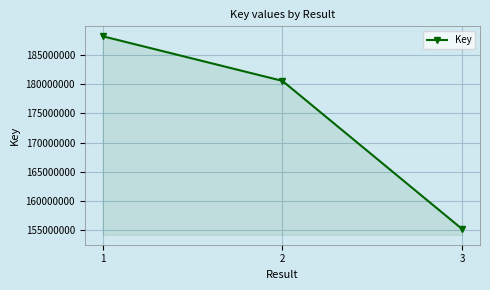

What is the value of the 2nd point from the left?

180593766